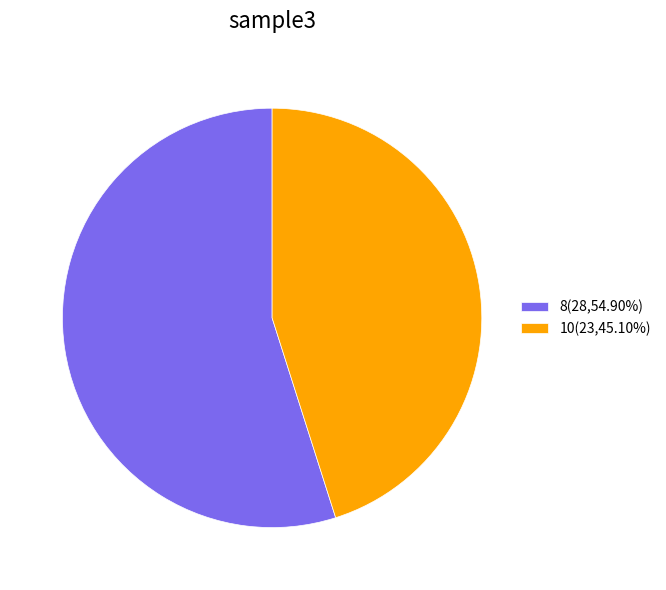

How many segments does this pie chart have?

2